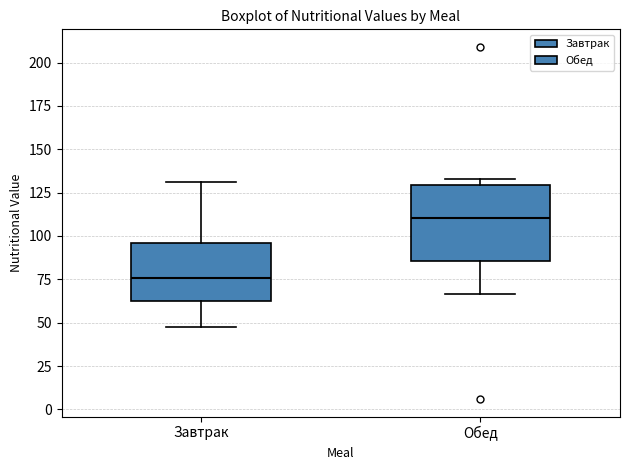

Reading left to right, read every box against the y-axis: the position of its median line, the range the box covers, and the ends of its whiskers. The values are not printed on the chart, so give them approximately, as read against the axis.

Завтрак: median 75, box 65 to 95, whiskers 50 to 130
Обед: median 110, box 85 to 130, whiskers 65 to 135